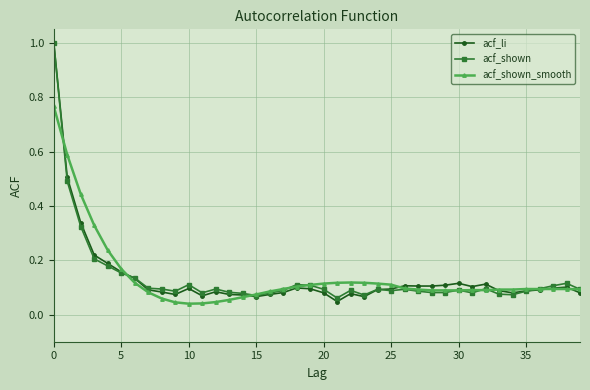

Which series has the largest range (max minus min)?

acf_li